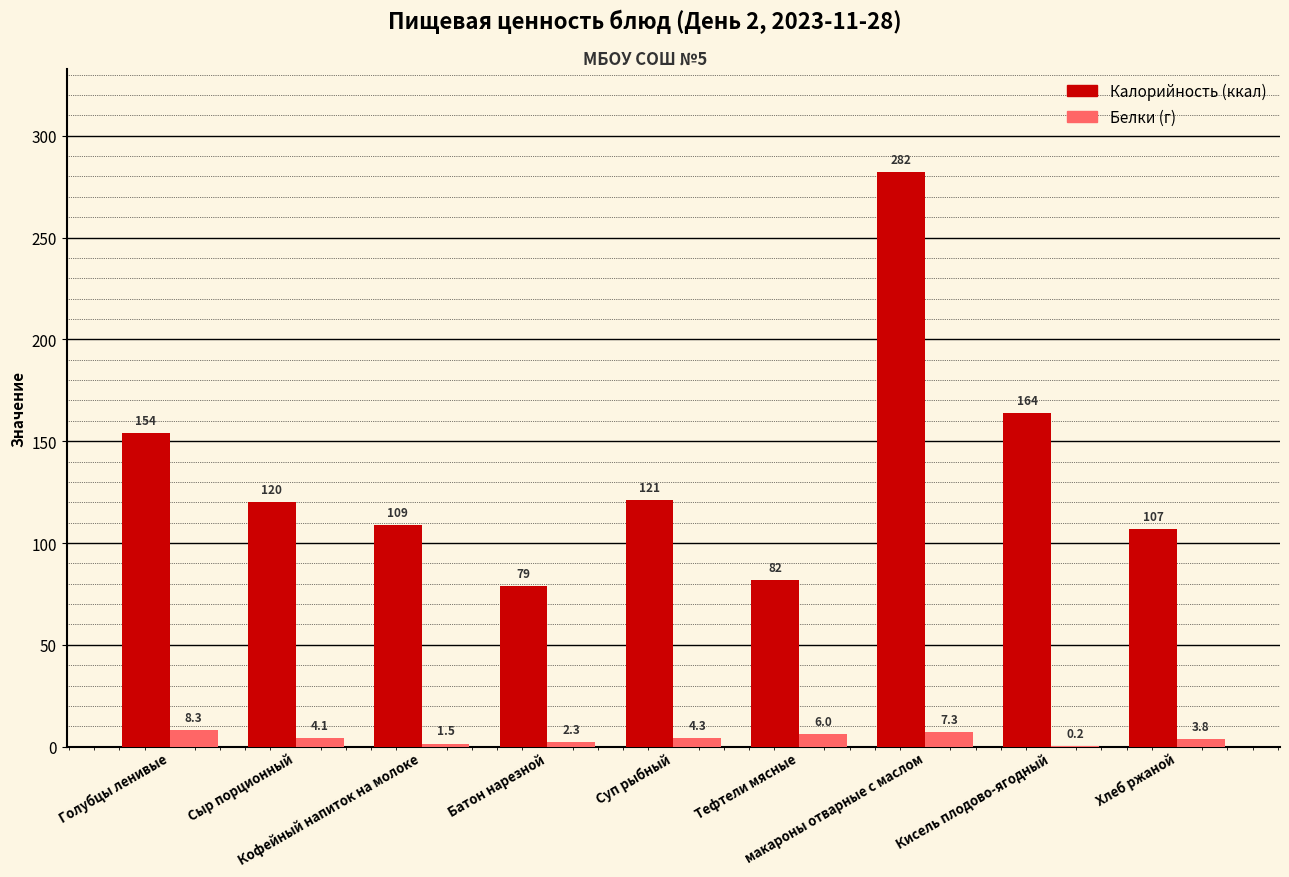

Does the chart contain stacked bars?

No